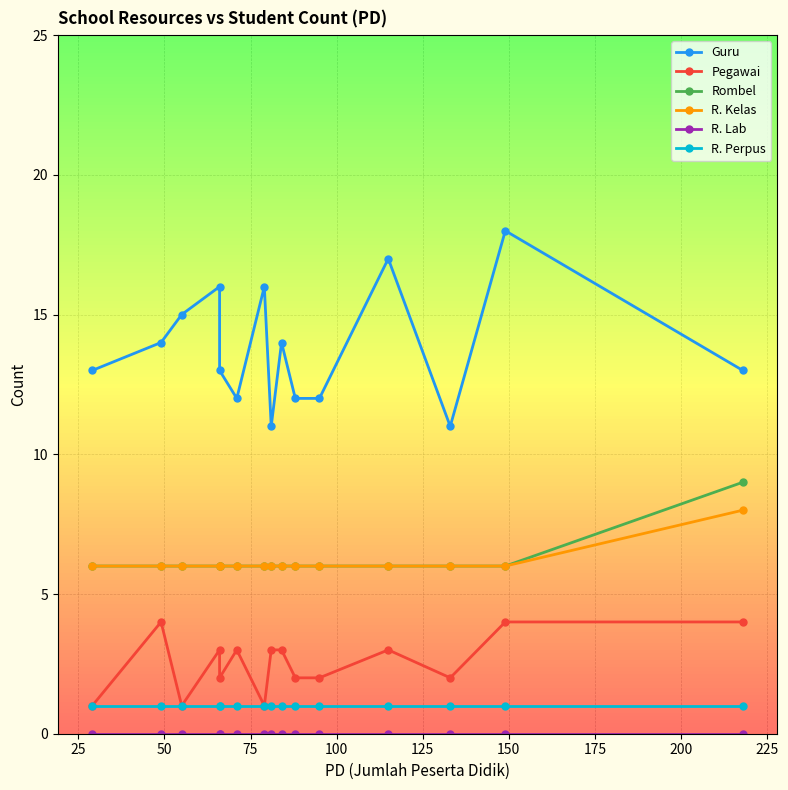

At how many categories does at least one series exceed 4?

15